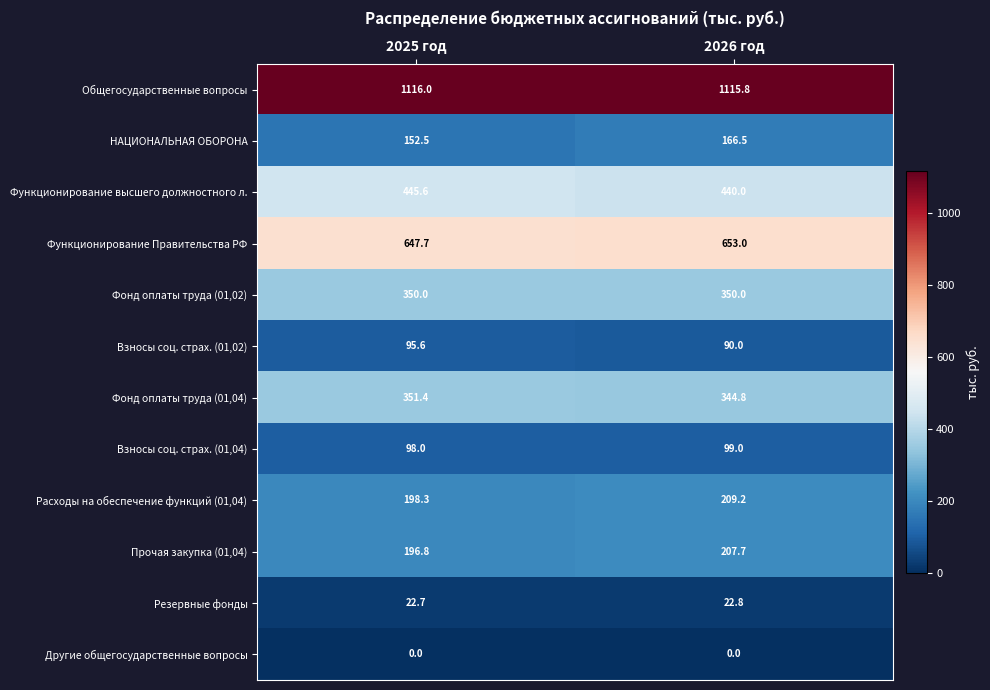

Count the number of categories in the chart.

2